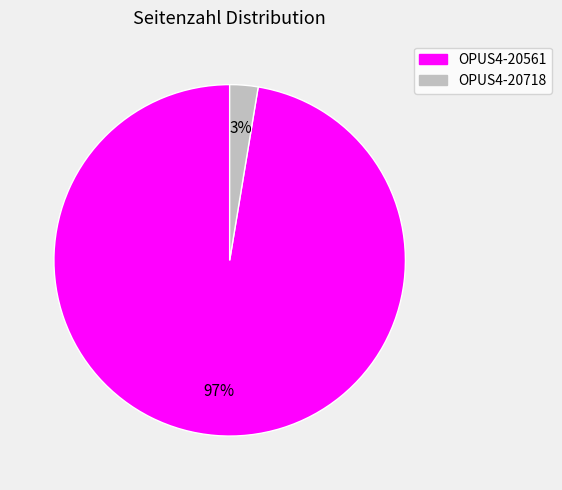

Which slice is the largest?

OPUS4-20561